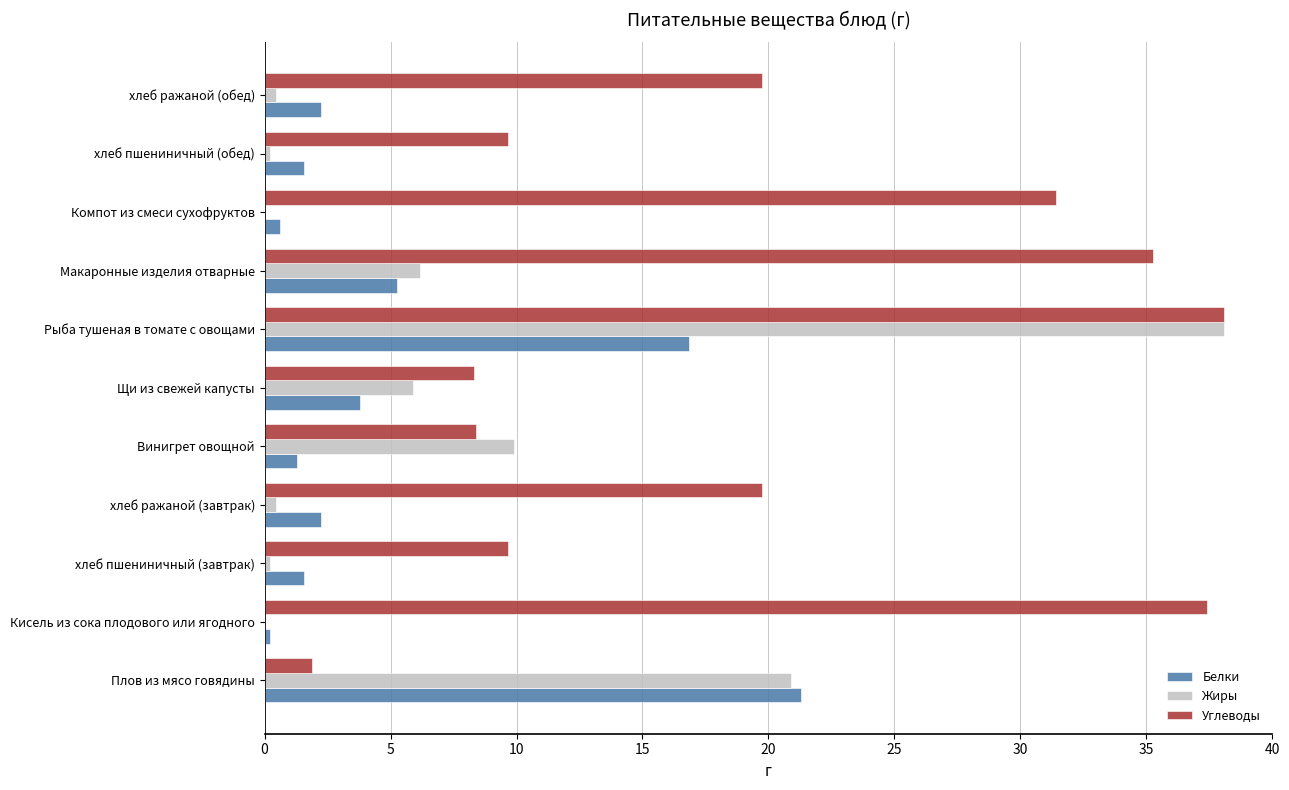

The value of Белки at Макаронные изделия отварные is 5.2. True or false?

True